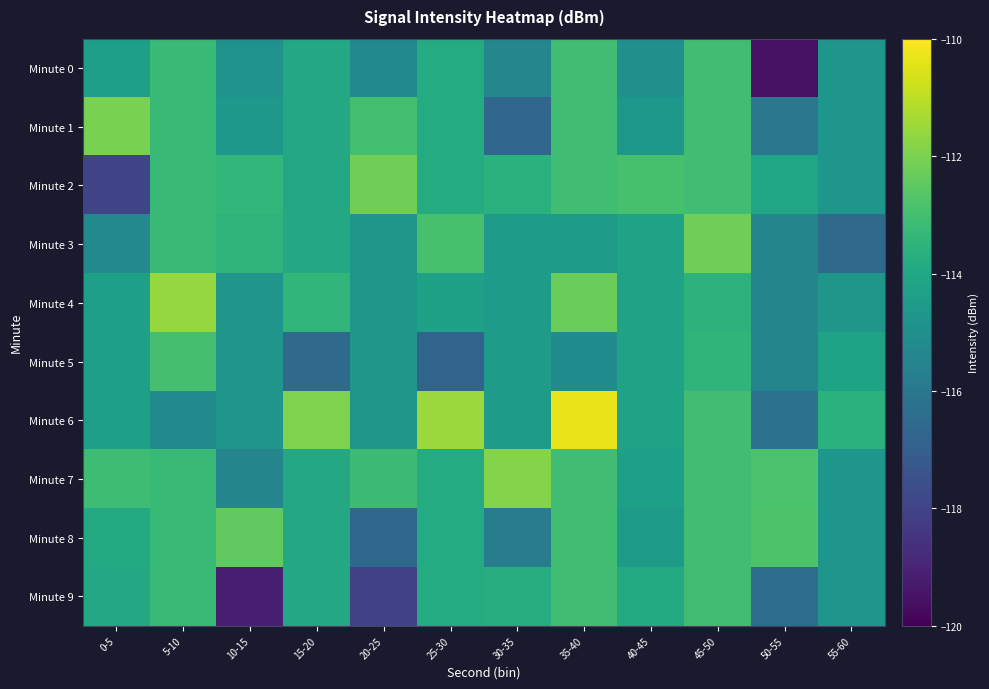

Which series has the widest spread of values?

Minute 0